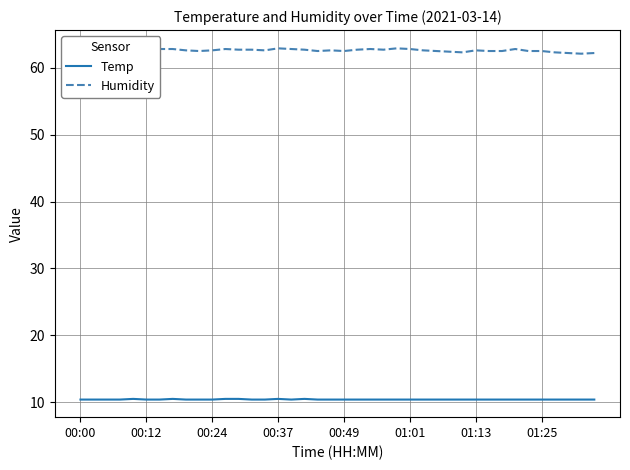

The Temp series shows 14.8 at 01:13. True or false?

False